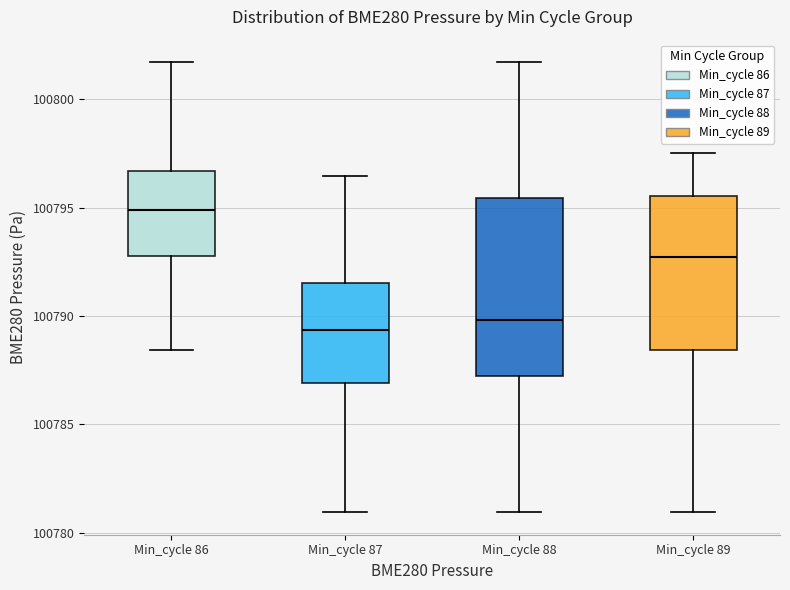

Comparing the boxes themselves (not the whiskers), which one is the tallest?

Min_cycle 88